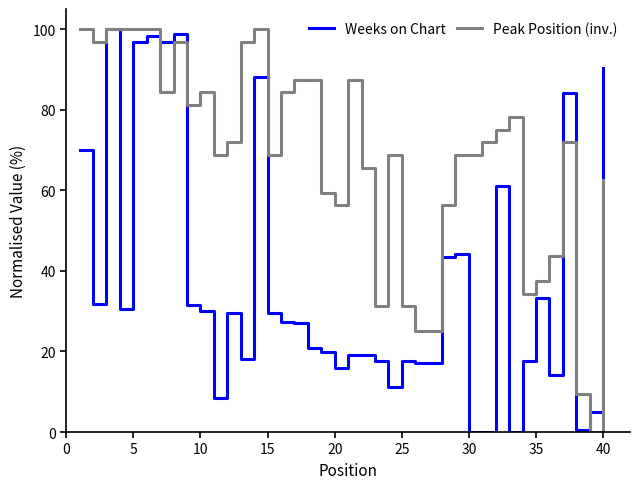

Rank the series by their average value, from lowest to highest.

Weeks on Chart, Peak Position (inv.)